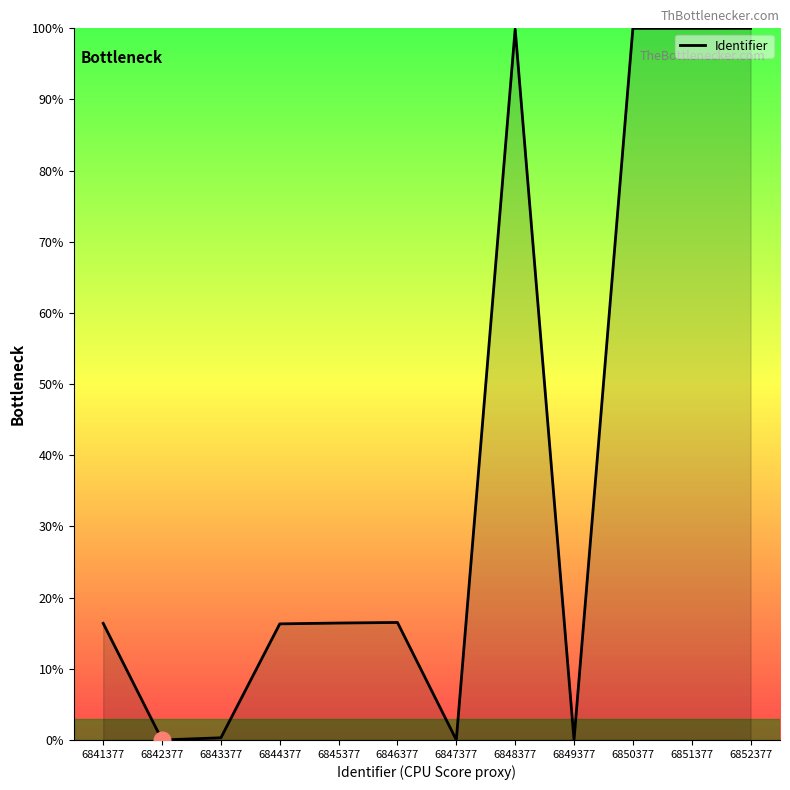

Between 6850377 and 6845377, which is larger?

6850377